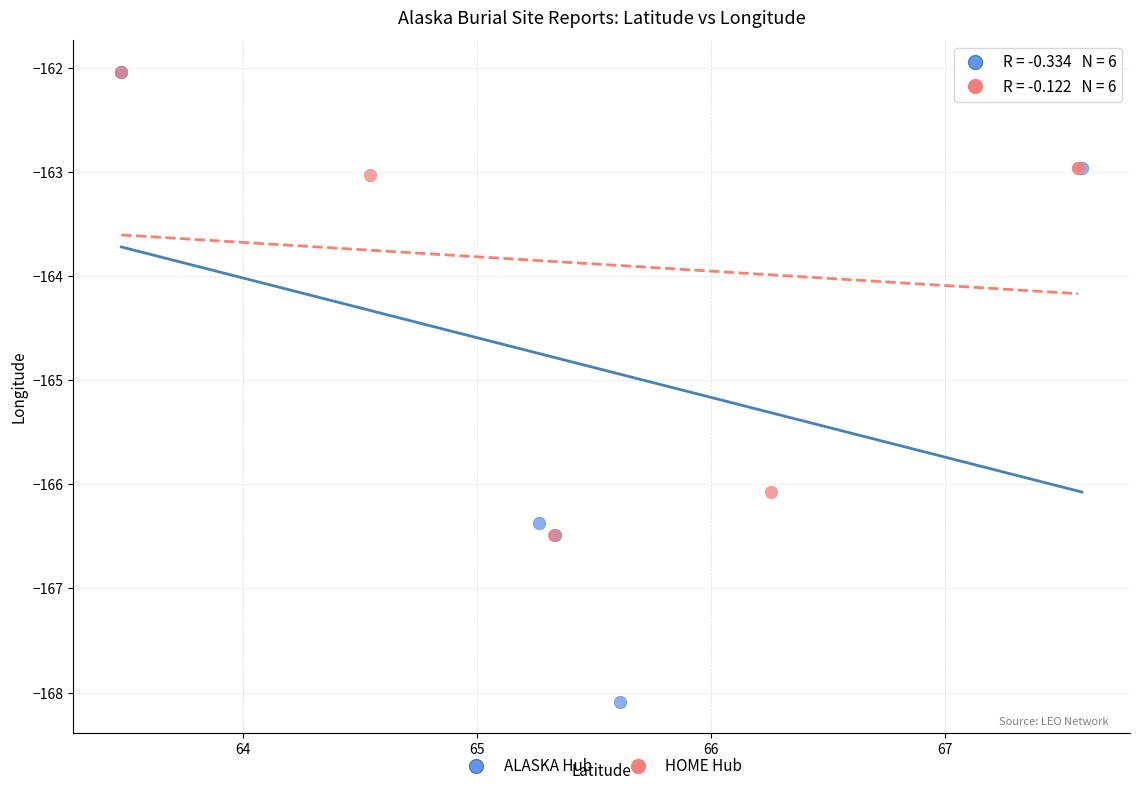

Which series has the widest spread of Y values?

ALASKA Hub